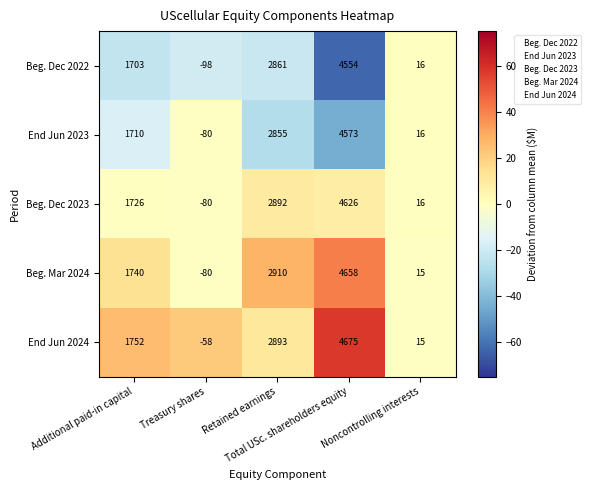

How many values in the End Jun 2024 series are below 1752?

2